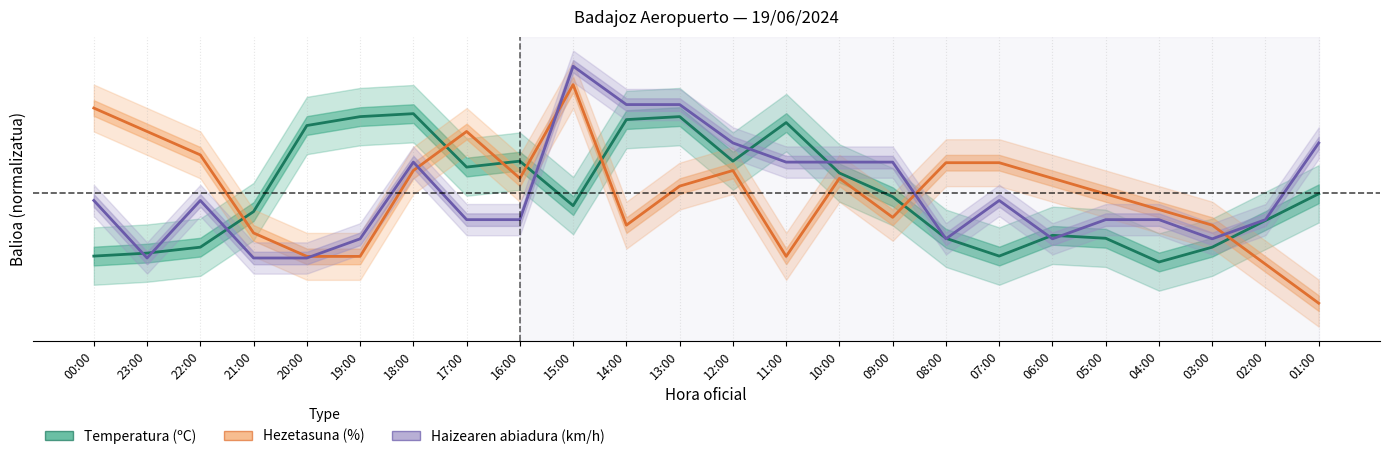

Count the number of data series in this chart.

3